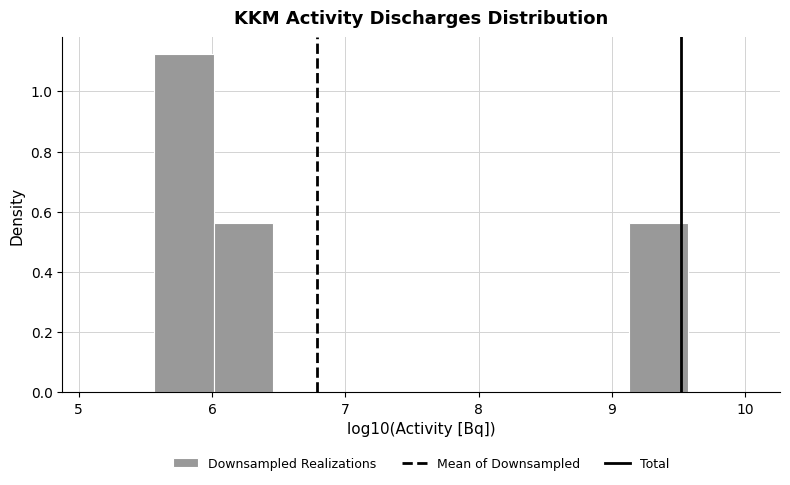

What is the height of the bar covering 9.1 to 9.6 on the x-axis? Neither the bar edges nor the heights are printed on the chart, so give them approximately, as read against the axes.

0.56